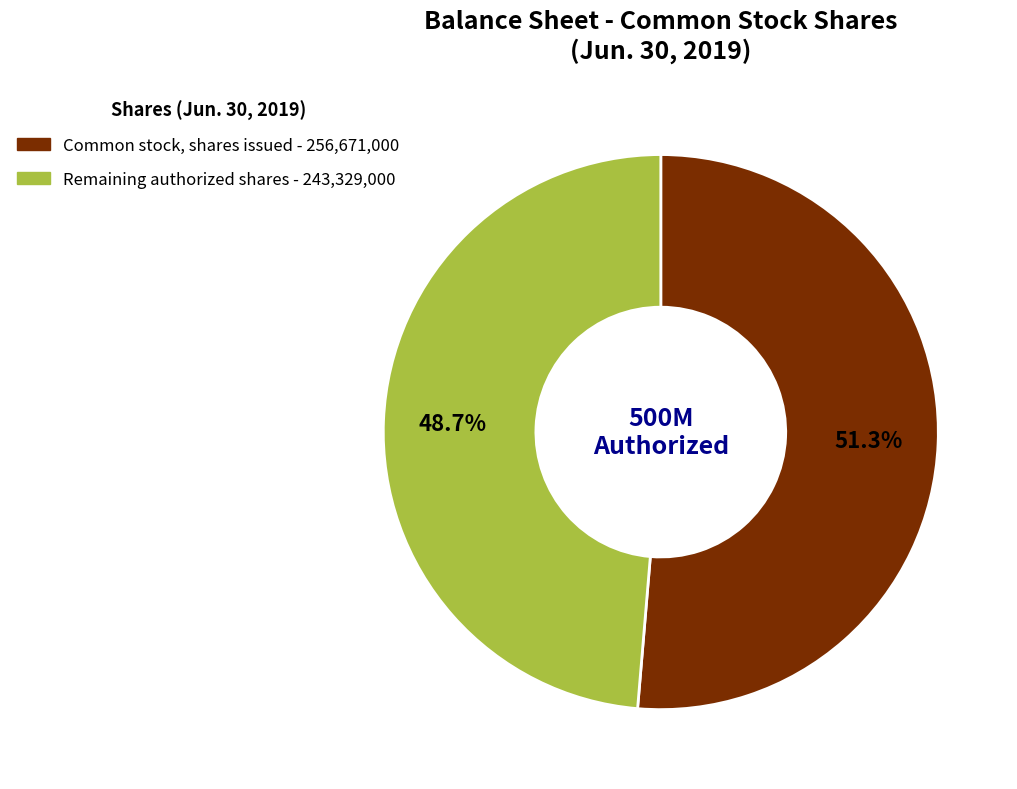

Is there any slice that represents more than half of the pie?

Yes